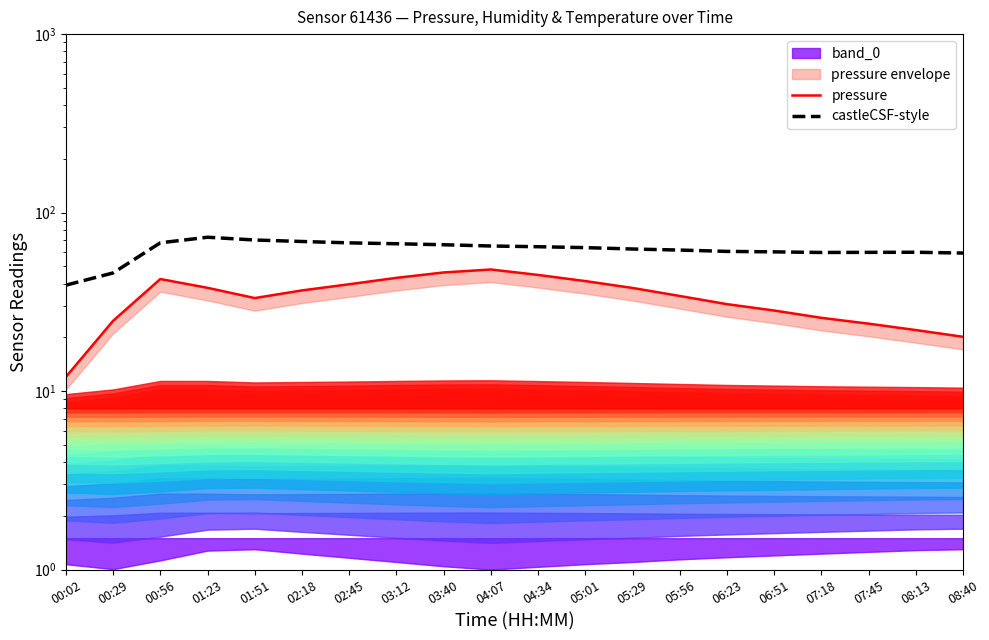

List the series in order of their peak value, highest first.

castleCSF-style, pressure